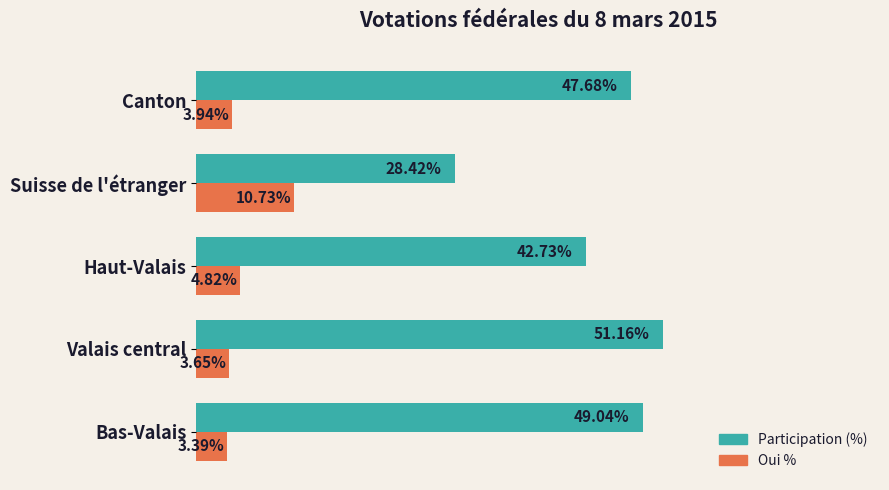

At which category does the chart reach its minimum across all series?

Bas-Valais